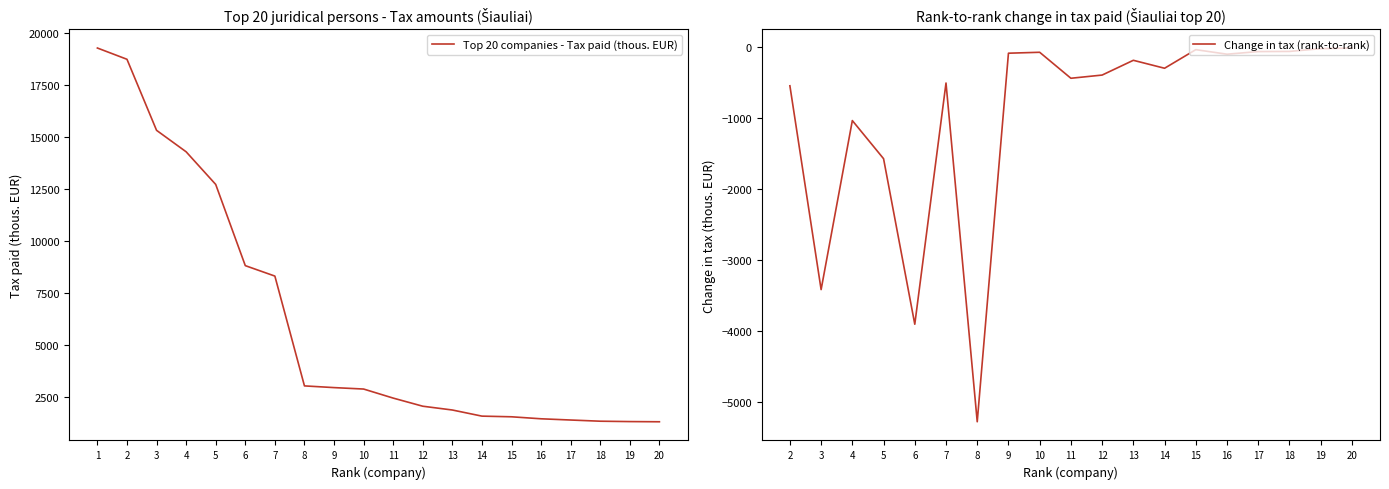

What is the difference between the values at 13 and 16?

422